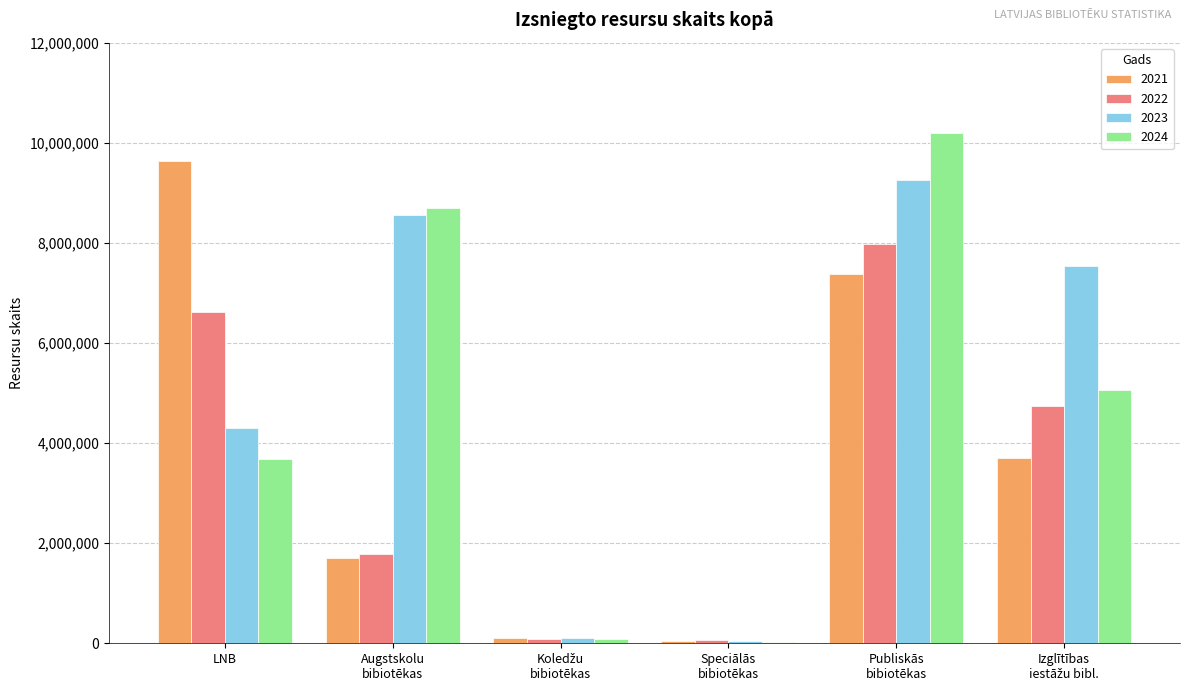

The value of 2023 at LNB is 7383742. True or false?

False